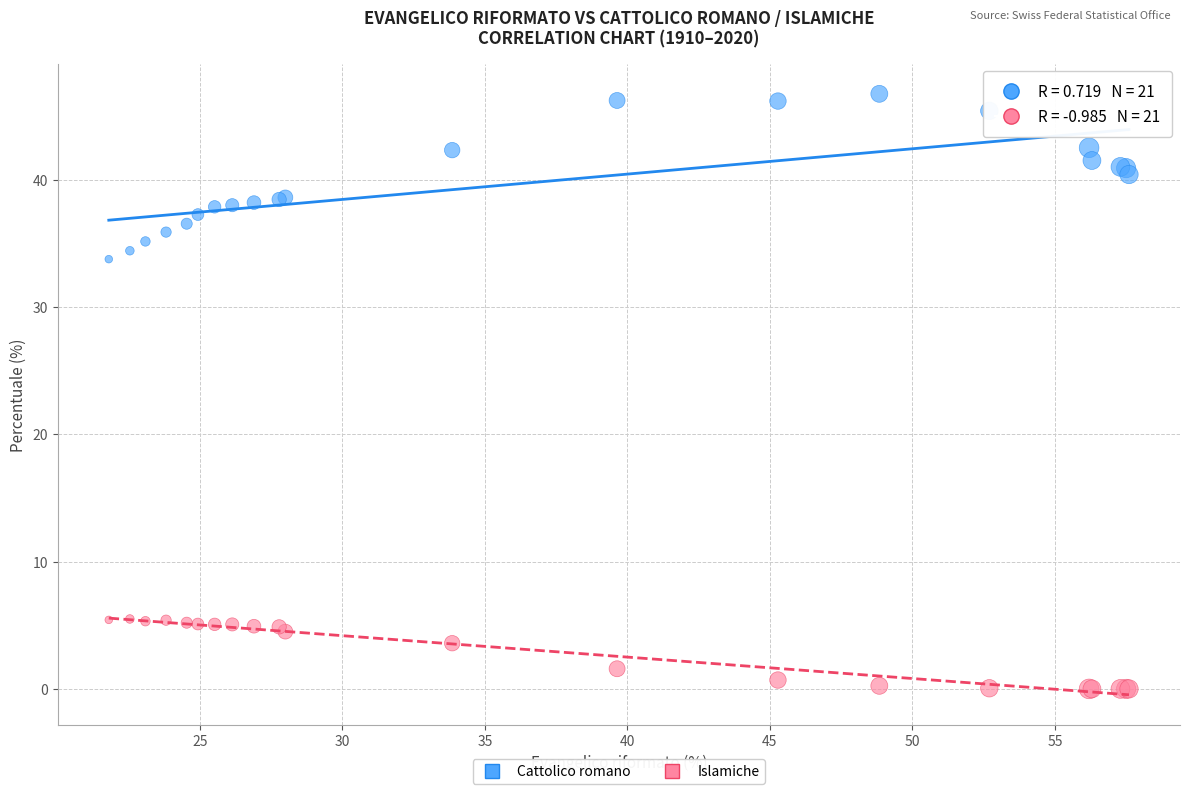

Across all series, what Y value is closest to 23?

33.8